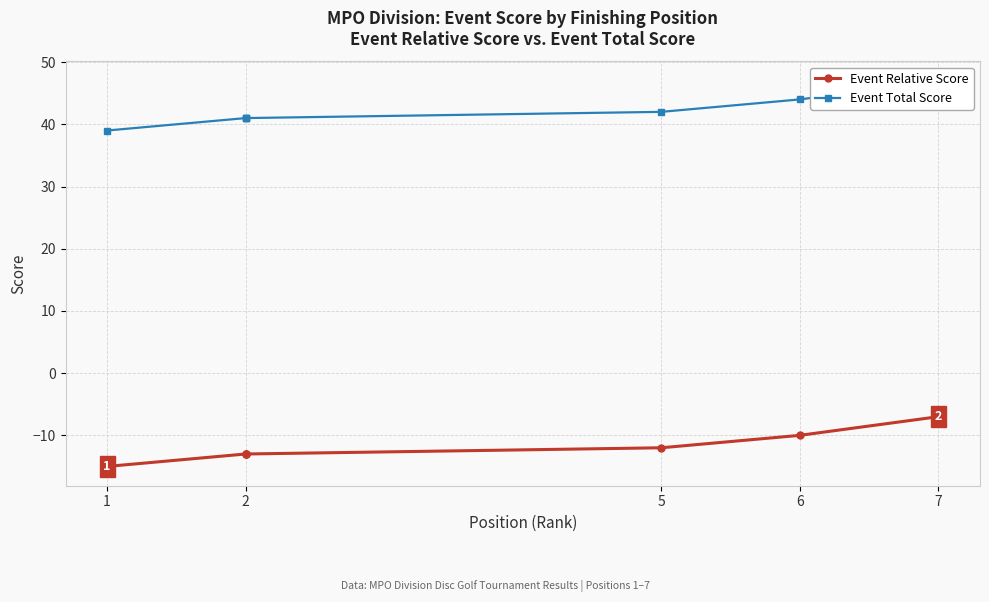

What are all the series names shown in the legend?

Event Relative Score, Event Total Score